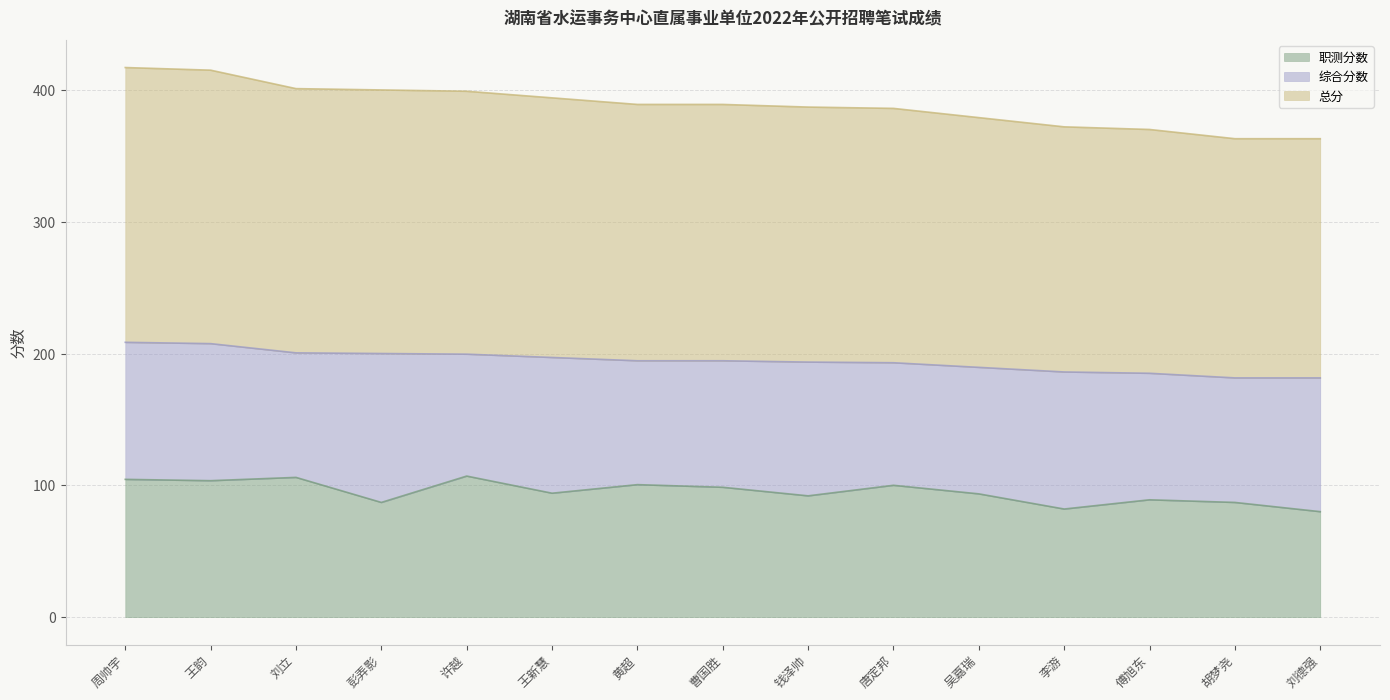

Which category has the lowest value across all series?

刘德强